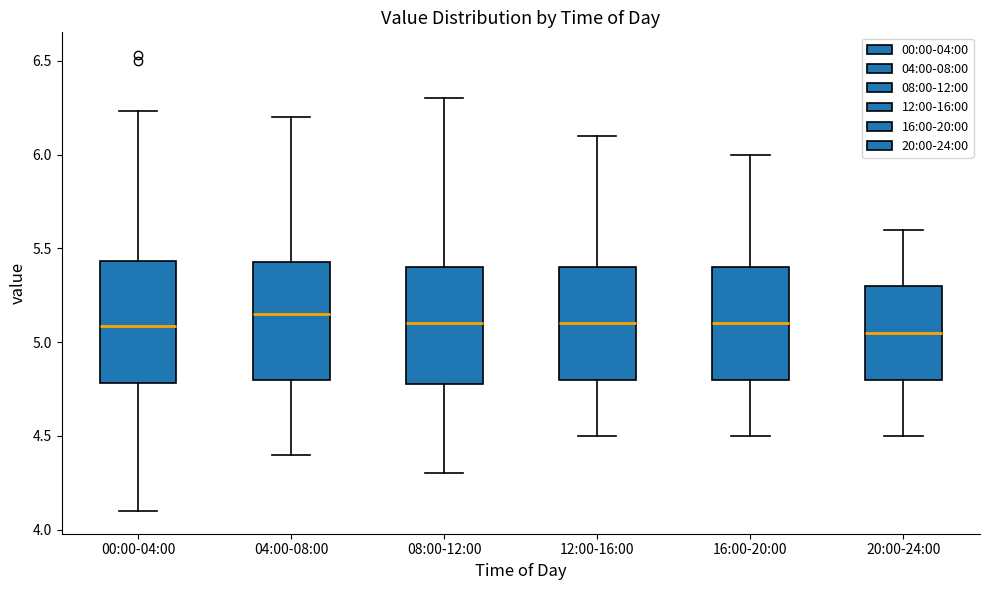

Reading left to right, transcribe this box plot: for each box, give where its median line is, the range the box spans, and where its two whiskers end, as read against the y-axis. The values are not printed on the chart, so give them approximately, as read against the axis.

00:00-04:00: median 5.10, box 4.80 to 5.45, whiskers 4.10 to 6.25
04:00-08:00: median 5.15, box 4.80 to 5.45, whiskers 4.40 to 6.20
08:00-12:00: median 5.10, box 4.80 to 5.40, whiskers 4.30 to 6.30
12:00-16:00: median 5.10, box 4.80 to 5.40, whiskers 4.50 to 6.10
16:00-20:00: median 5.10, box 4.80 to 5.40, whiskers 4.50 to 6.00
20:00-24:00: median 5.05, box 4.80 to 5.30, whiskers 4.50 to 5.60